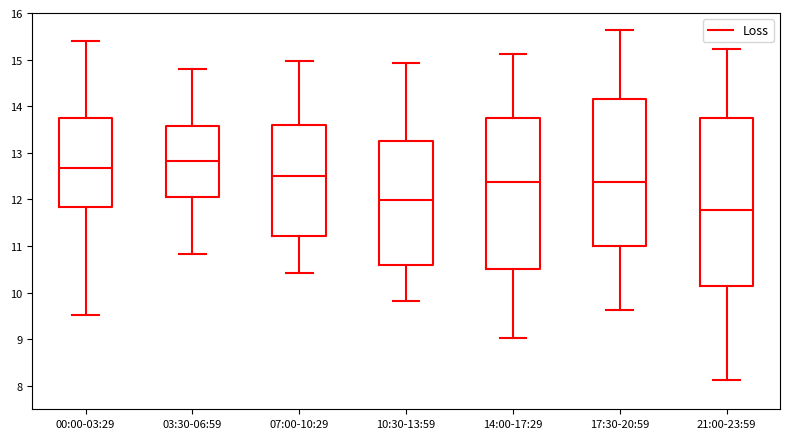

Reading left to right, read every box against the y-axis: the position of its median line, the range the box covers, and the ends of its whiskers. The values are not printed on the chart, so give them approximately, as read against the axis.

00:00-03:29: median 12.7, box 11.8 to 13.7, whiskers 9.5 to 15.4
03:30-06:59: median 12.8, box 12.0 to 13.6, whiskers 10.8 to 14.8
07:00-10:29: median 12.5, box 11.2 to 13.6, whiskers 10.4 to 15.0
10:30-13:59: median 12.0, box 10.6 to 13.3, whiskers 9.8 to 14.9
14:00-17:29: median 12.4, box 10.5 to 13.8, whiskers 9.0 to 15.1
17:30-20:59: median 12.4, box 11.0 to 14.2, whiskers 9.6 to 15.6
21:00-23:59: median 11.8, box 10.2 to 13.8, whiskers 8.1 to 15.2